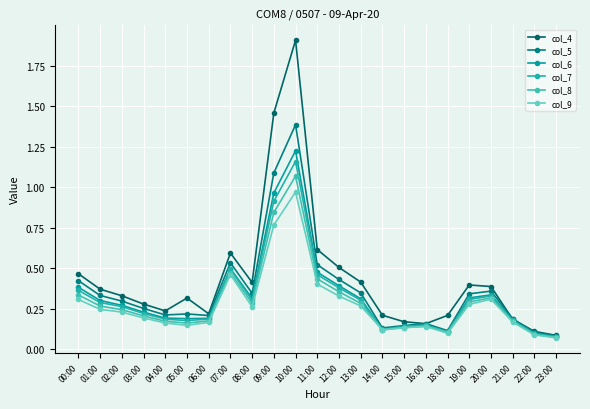

Is it true that col_7 equals 0.5 at 20:00?

False